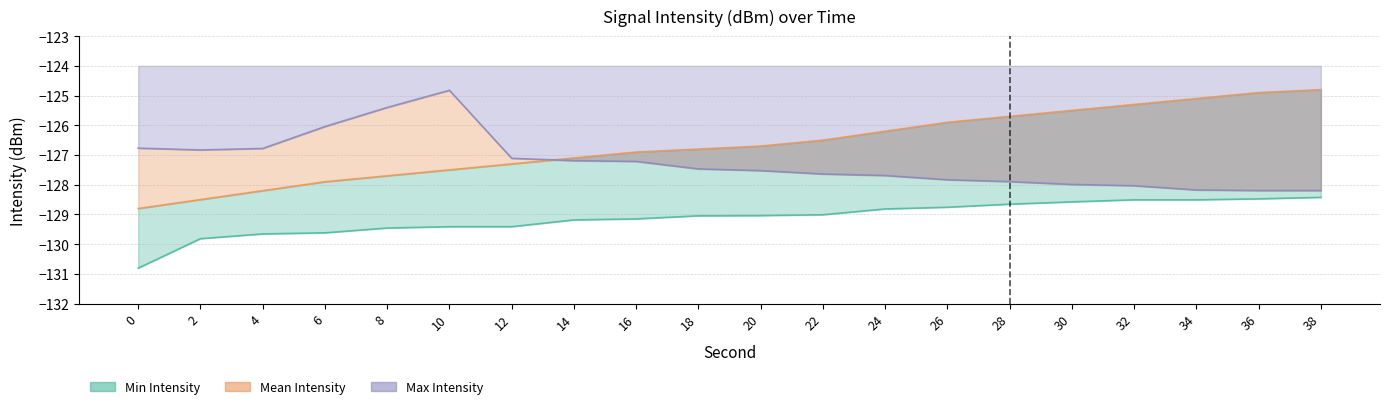

Reading right to left, list all the values displayed in this chart.

Min Intensity: 38=-128.4	36=-128.5	34=-128.5	32=-128.5	30=-128.6	28=-128.7	26=-128.8	24=-128.8	22=-129.0	20=-129.0	18=-129.0	16=-129.1	14=-129.2	12=-129.4	10=-129.4	8=-129.5	6=-129.6	4=-129.7	2=-129.8	0=-130.8
Mean Intensity: 38=-124.8	36=-124.9	34=-125.1	32=-125.3	30=-125.5	28=-125.7	26=-125.9	24=-126.2	22=-126.5	20=-126.7	18=-126.8	16=-126.9	14=-127.1	12=-127.3	10=-127.5	8=-127.7	6=-127.9	4=-128.2	2=-128.5	0=-128.8
Max Intensity: 38=-128.2	36=-128.2	34=-128.2	32=-128.0	30=-128.0	28=-127.9	26=-127.8	24=-127.7	22=-127.6	20=-127.5	18=-127.5	16=-127.2	14=-127.2	12=-127.1	10=-124.8	8=-125.4	6=-126.0	4=-126.8	2=-126.8	0=-126.8